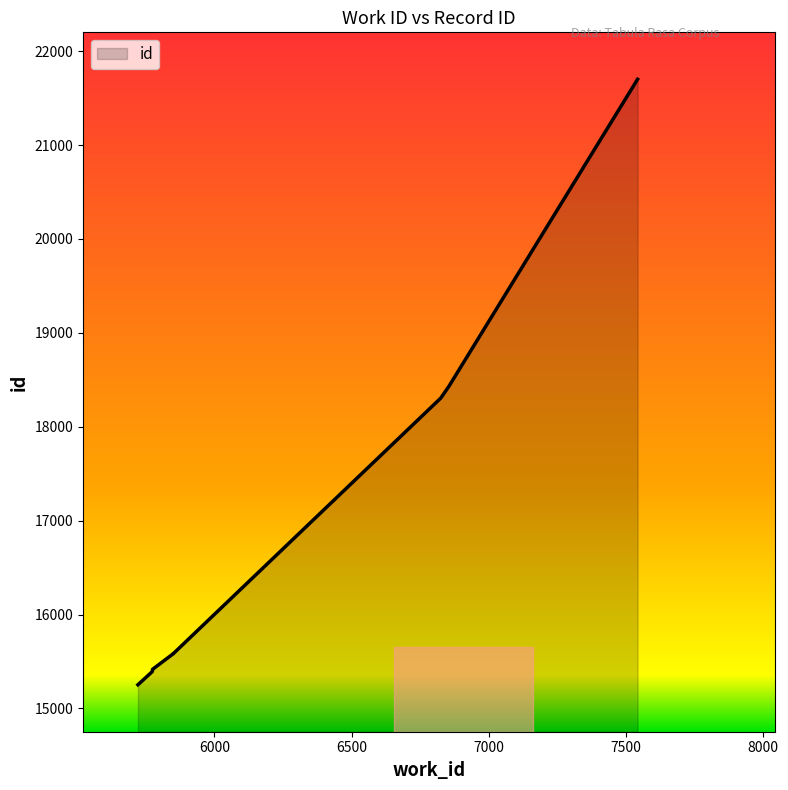

Where does the data first go above 15580?

5850